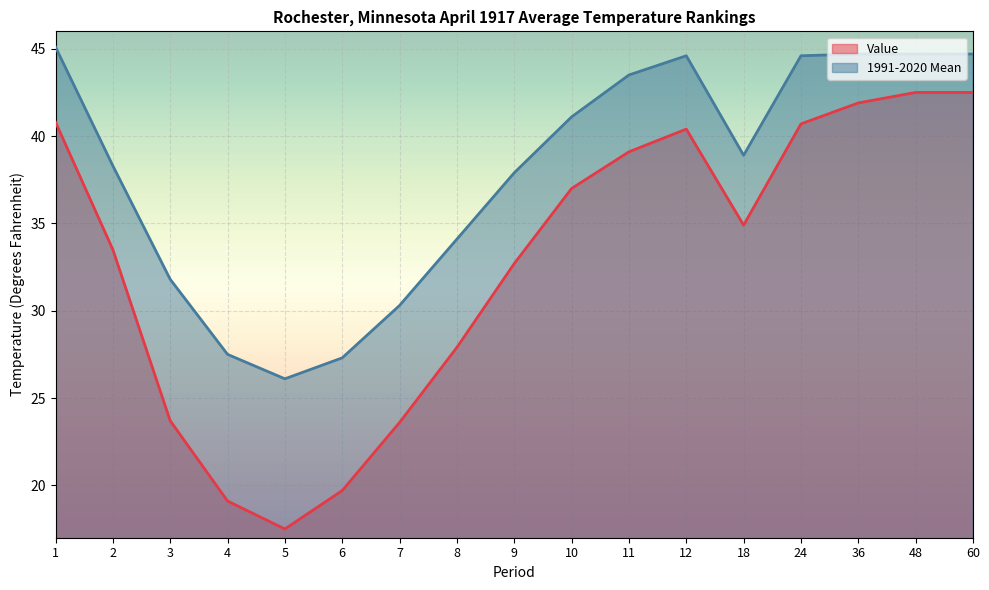

What is the difference between the maximum and minimum values in the Value series?

25.0